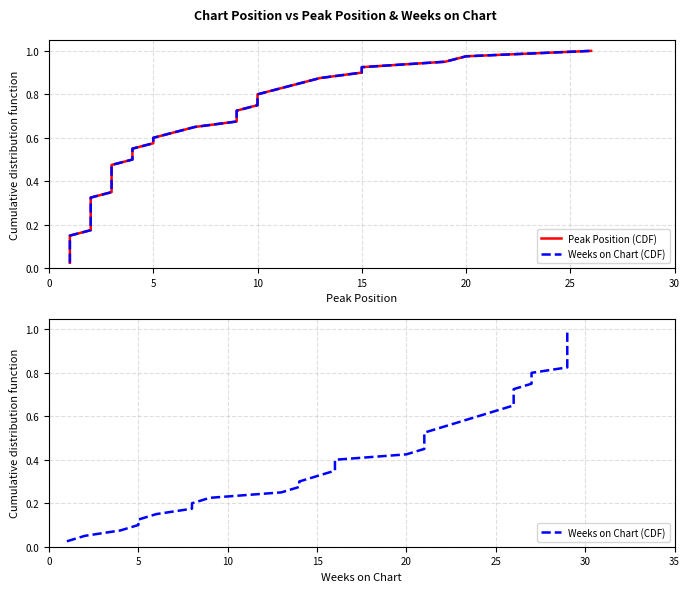

Reading left to right, extract all data points from this chart.

Peak Position (CDF): 0.0	0.1	0.1	0.1	0.1	0.1	0.2	0.2	0.2	0.2	0.3	0.3	0.3	0.3	0.4	0.4	0.4	0.5	0.5	0.5	0.5	0.6	0.6	0.6	0.6	0.7	0.7	0.7	0.7	0.8	0.8	0.8	0.8	0.8	0.9	0.9	0.9	0.9	1.0	1.0
Weeks on Chart (CDF): 0.0	0.1	0.1	0.1	0.1	0.1	0.2	0.2	0.2	0.2	0.3	0.3	0.3	0.3	0.4	0.4	0.4	0.5	0.5	0.5	0.5	0.6	0.6	0.6	0.6	0.7	0.7	0.7	0.7	0.8	0.8	0.8	0.8	0.8	0.9	0.9	0.9	0.9	1.0	1.0